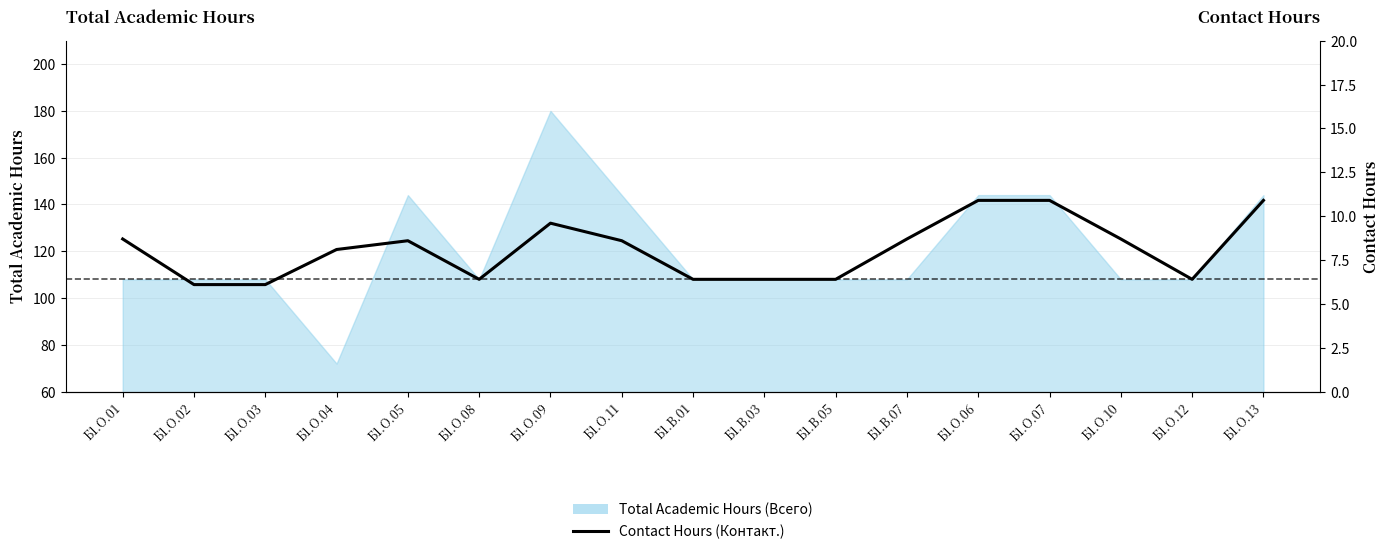

True or false: the data has more than 0 interior local peaks.

True